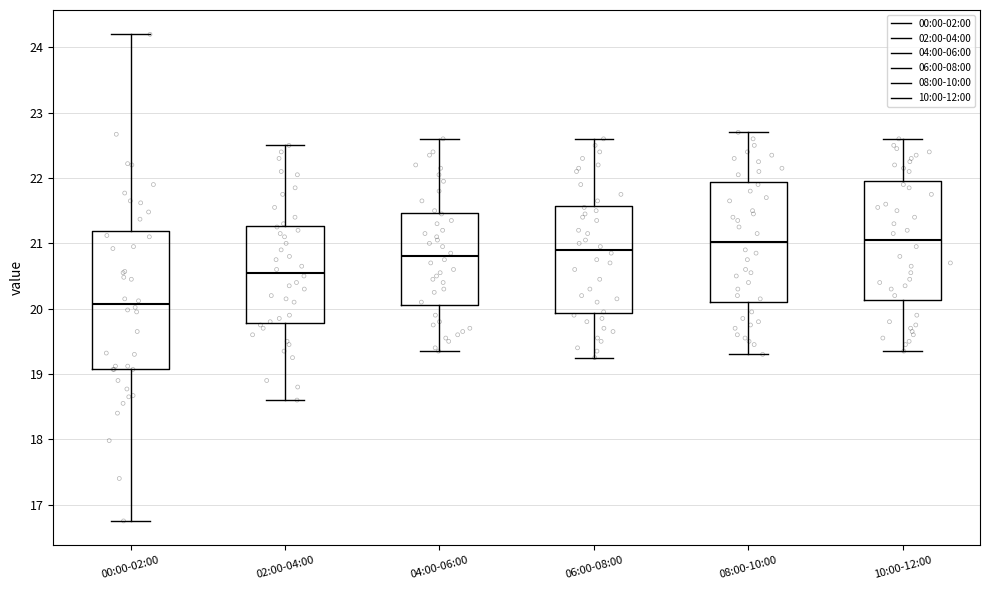

Where does the upper whisker of the box for 04:00-06:00 end on the y-axis? The values are not printed on the chart, so give them approximately, as read against the axis.

22.6